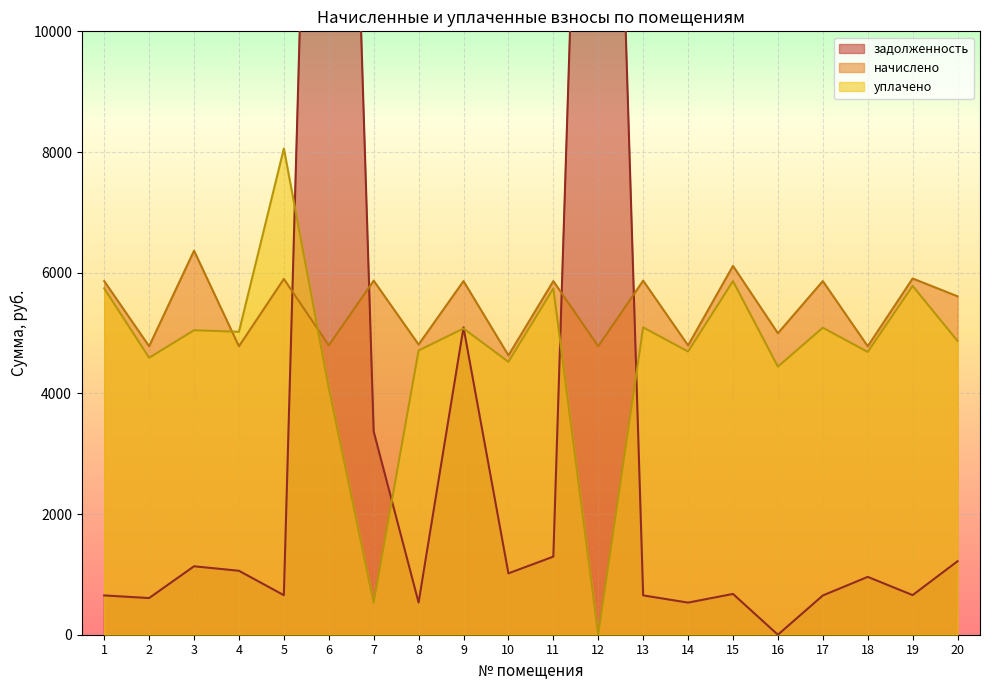

How many series are shown in this chart?

3